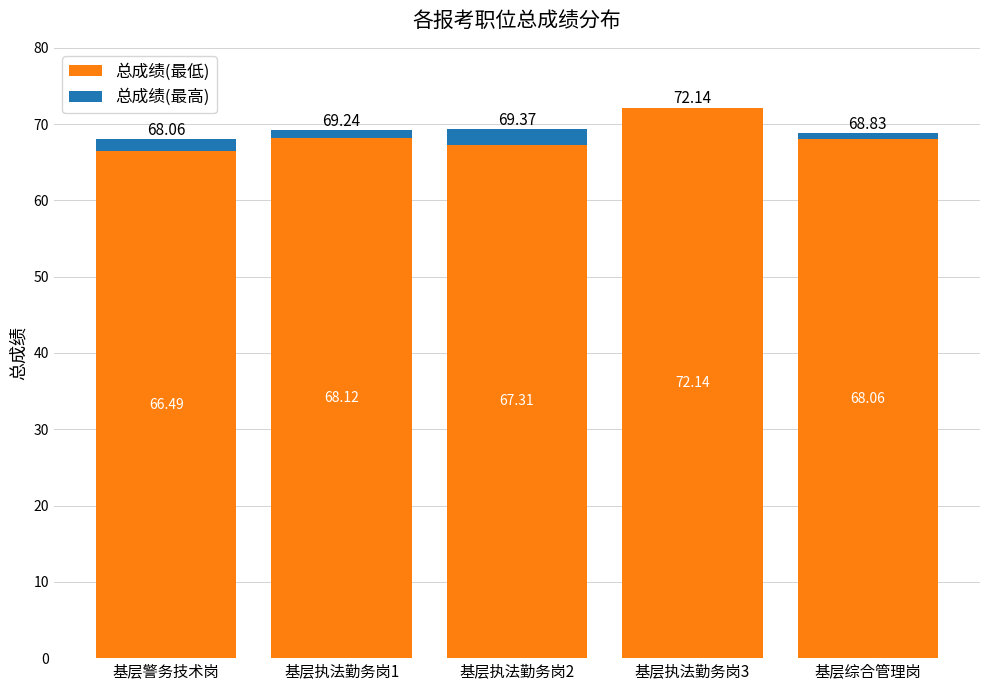

At which category is the sum across all series the highest?

基层执法勤务岗3